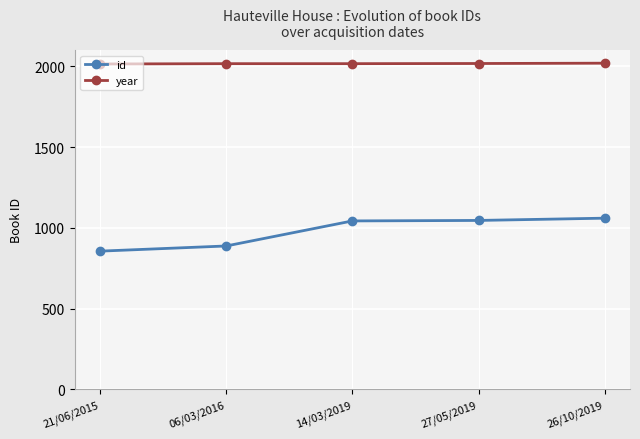

What is the sum of the id values at 27/05/2019 and 06/03/2016?

1934